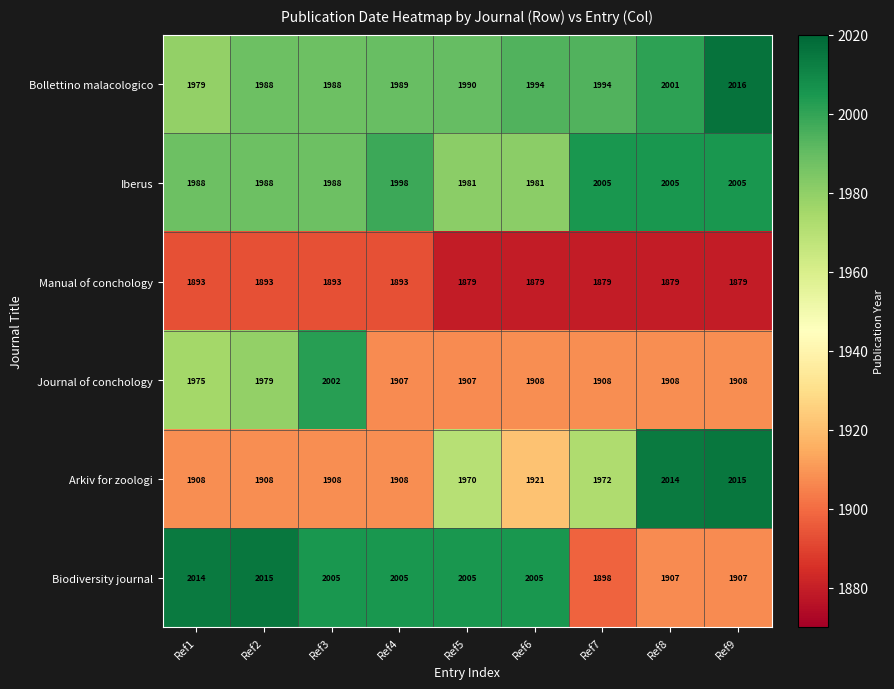

True or false: Arkiv for zoologi has a value of 1970 at Ref5.

True